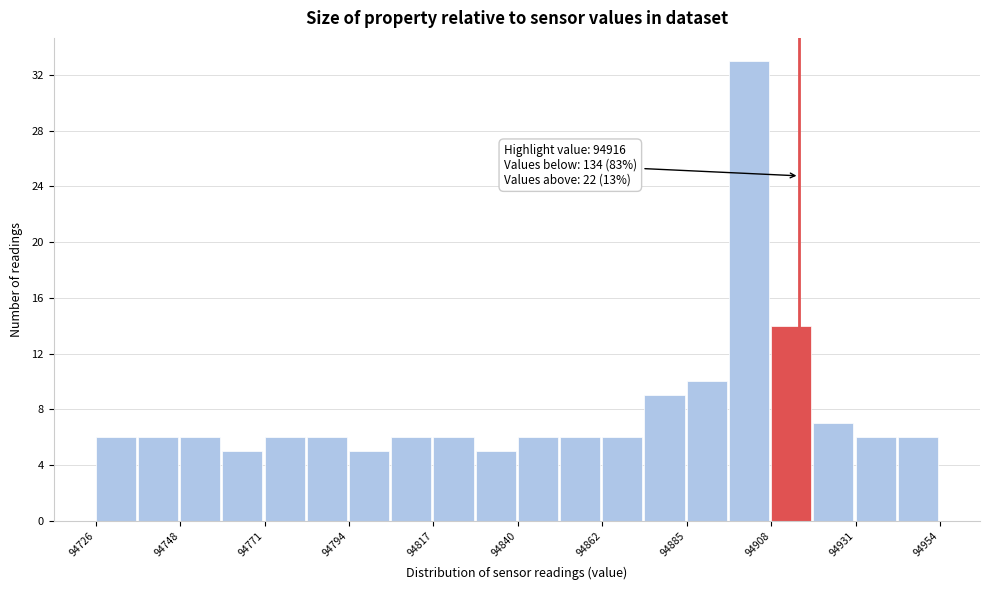

Read against the x-axis, roughly where is the centre of the tallest bar?

94900